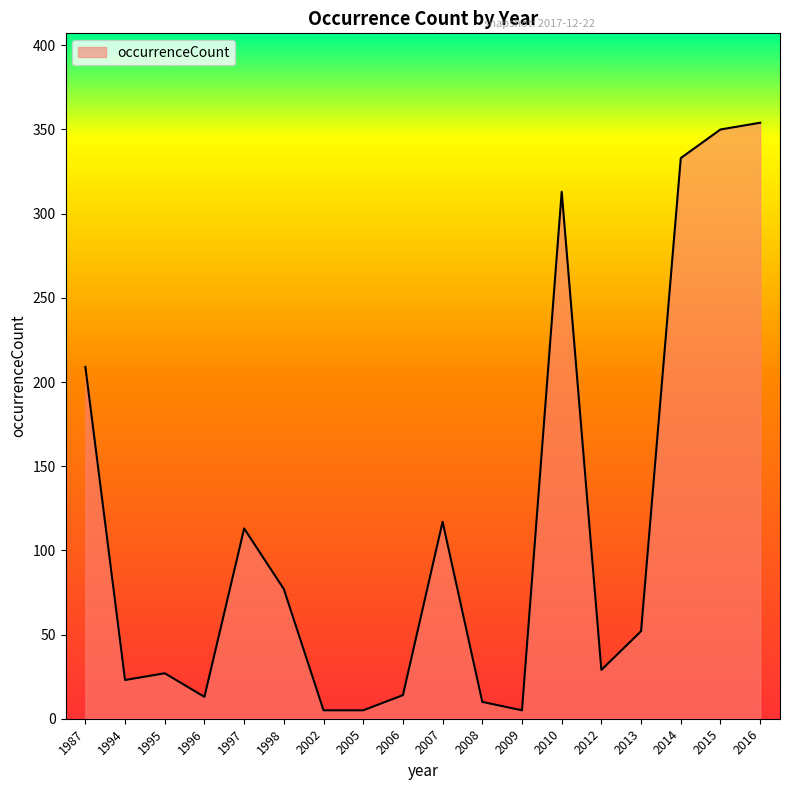

What is the difference between the maximum and minimum values?

349